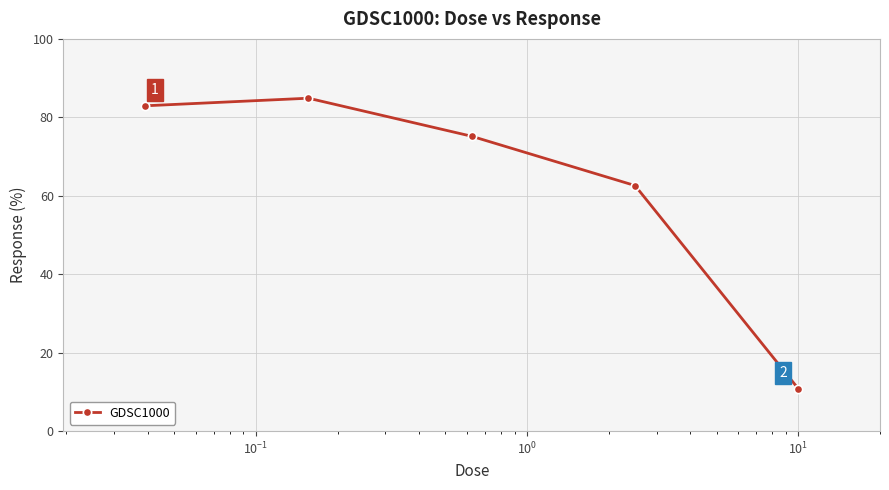

What is the maximum value shown in the chart?

84.9